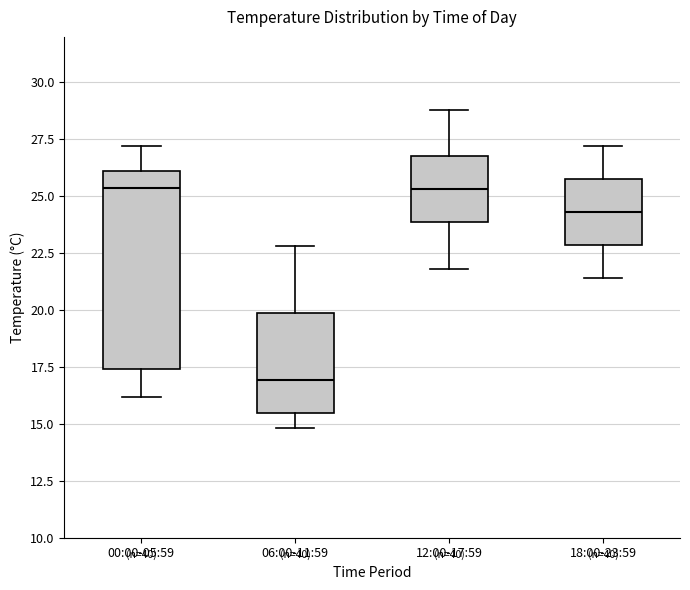

Comparing the boxes themselves (not the whiskers), which one is the tallest?

00:00-05:59